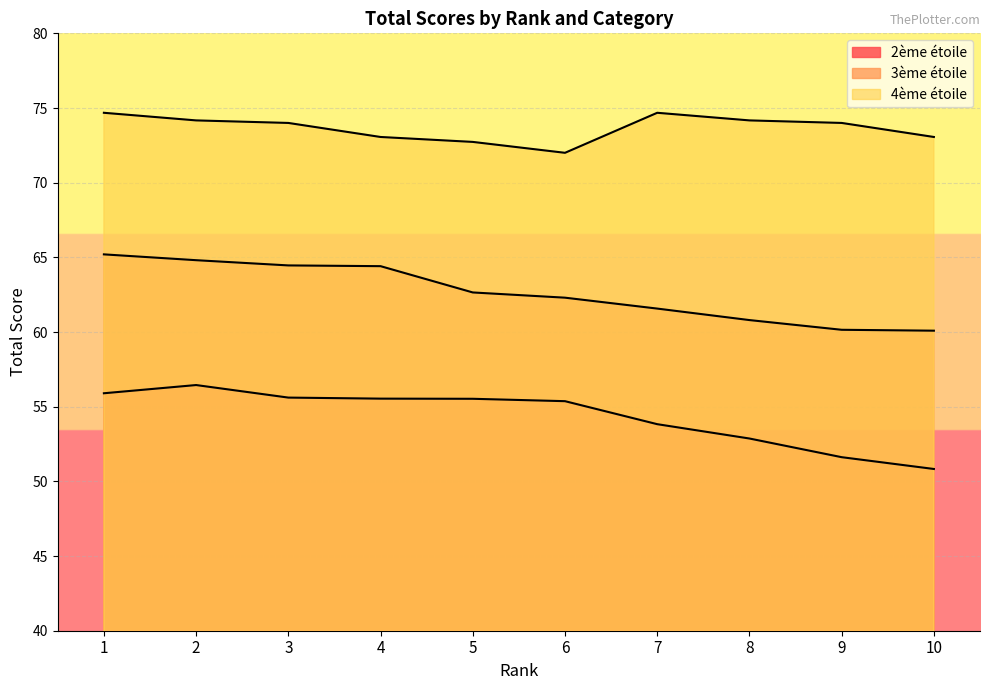

At which category does the chart reach its minimum across all series?

10